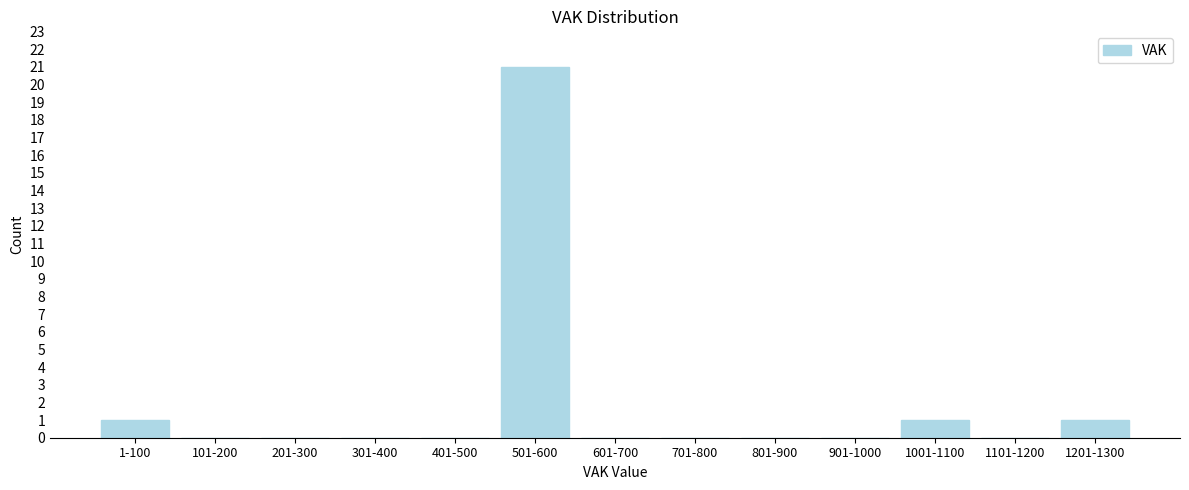

Reading left to right, transcribe all the data shown in this chart.

1-100=1	101-200=0	201-300=0	301-400=0	401-500=0	501-600=21	601-700=0	701-800=0	801-900=0	901-1000=0	1001-1100=1	1101-1200=0	1201-1300=1